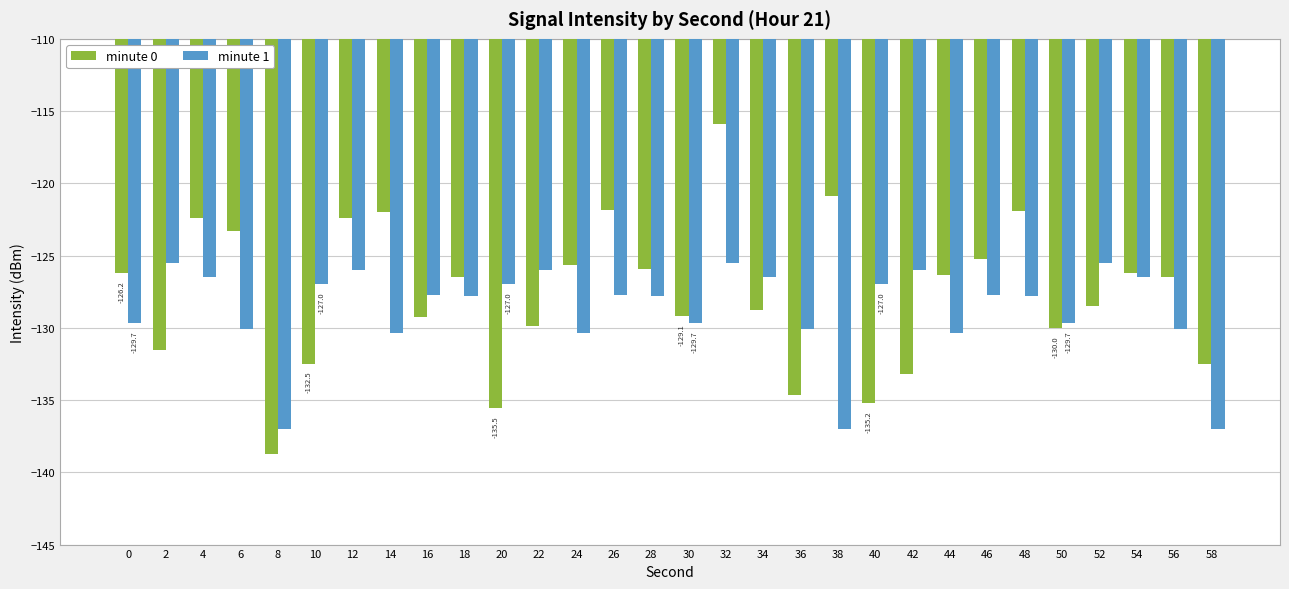

Rank the series by their average value, from lowest to highest.

minute 1, minute 0